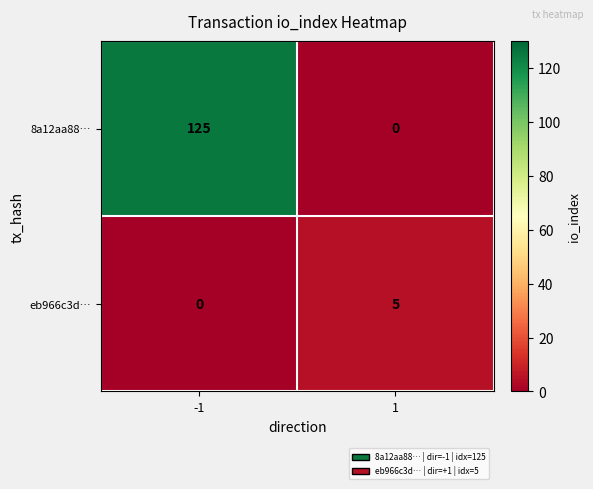

Reading left to right, what are all the values shown in this chart?

8a12aa88…: -1=125	1=0
eb966c3d…: -1=0	1=5